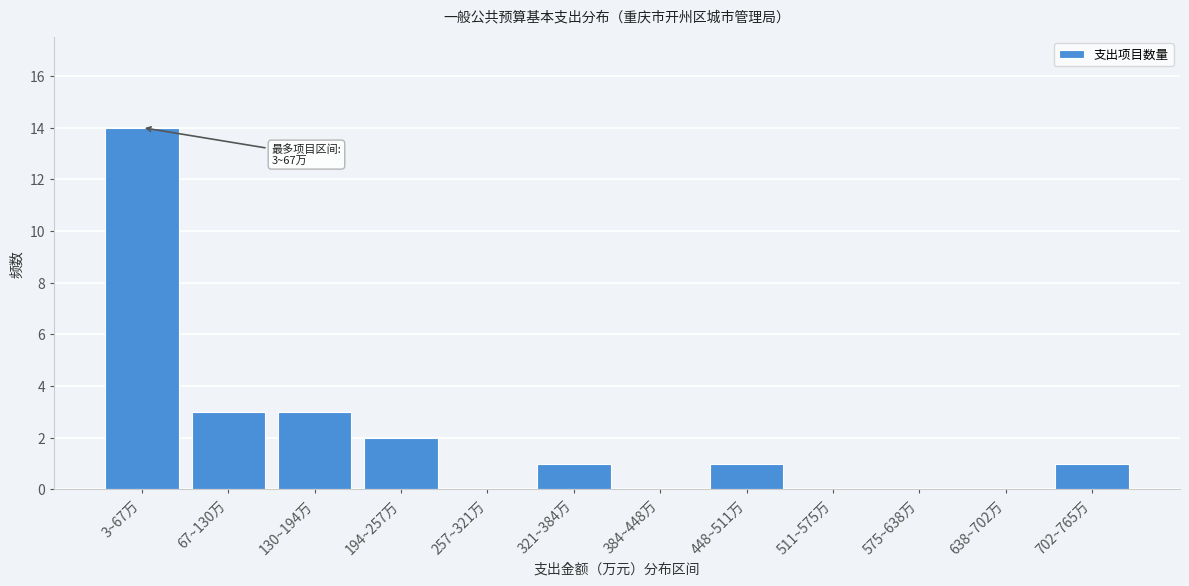

Reading right to left, what are all the values shown in this chart?

702~765万=1	638~702万=0	575~638万=0	511~575万=0	448~511万=1	384~448万=0	321~384万=1	257~321万=0	194~257万=2	130~194万=3	67~130万=3	3~67万=14